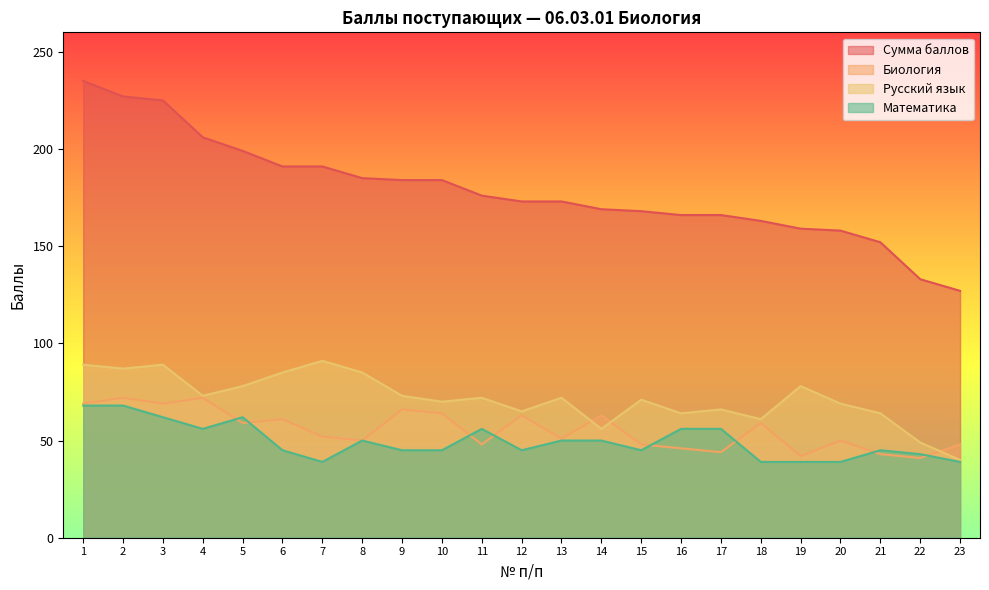

Which series has the largest total across all categories?

Сумма баллов